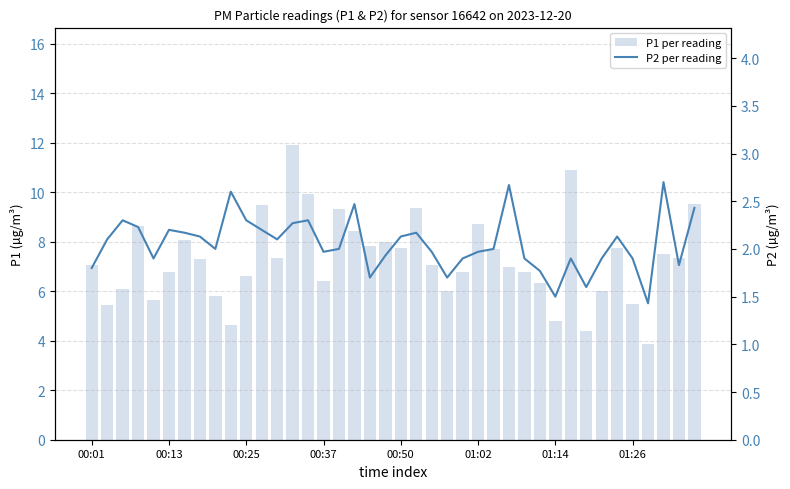

What is the total value across all series at 11?

11.7